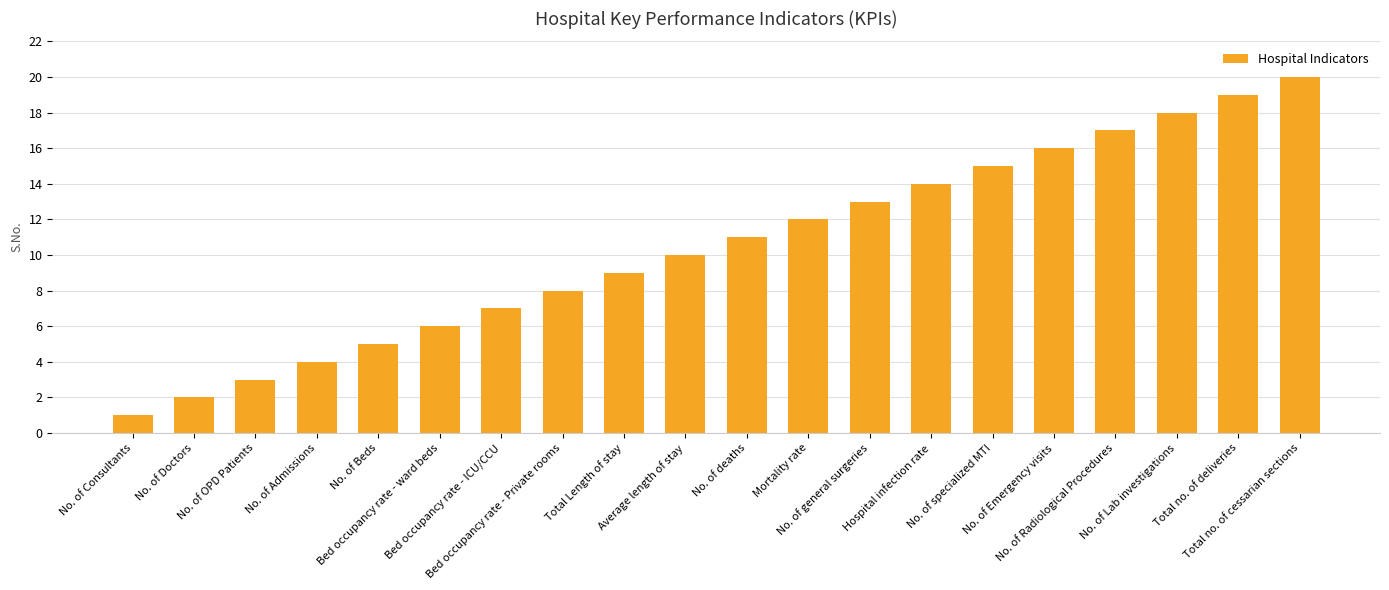

The value at Bed occupancy rate - ICU/CCU is 7. True or false?

True